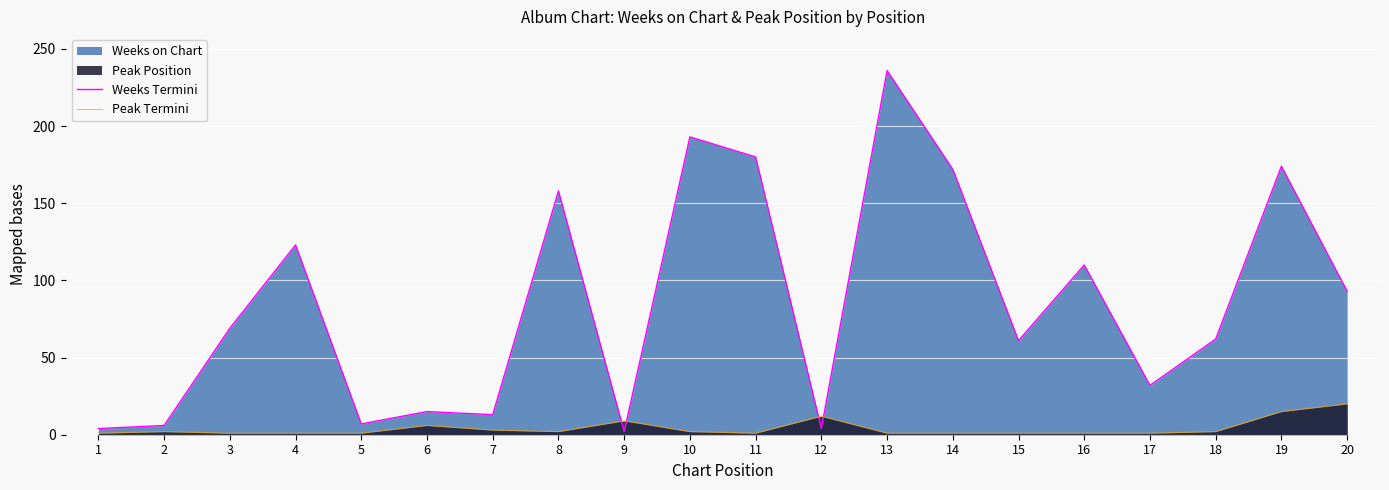

At which category does Weeks Termini reach its first local peak?

4